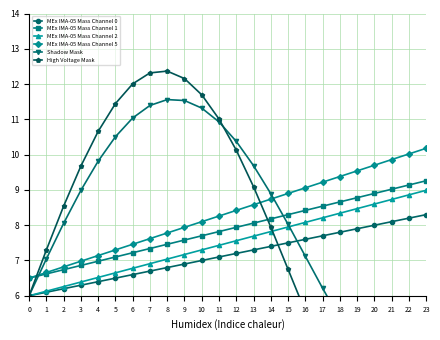

How many values in the MEx IMA-05 Mass Channel 2 series exceed 7?

16